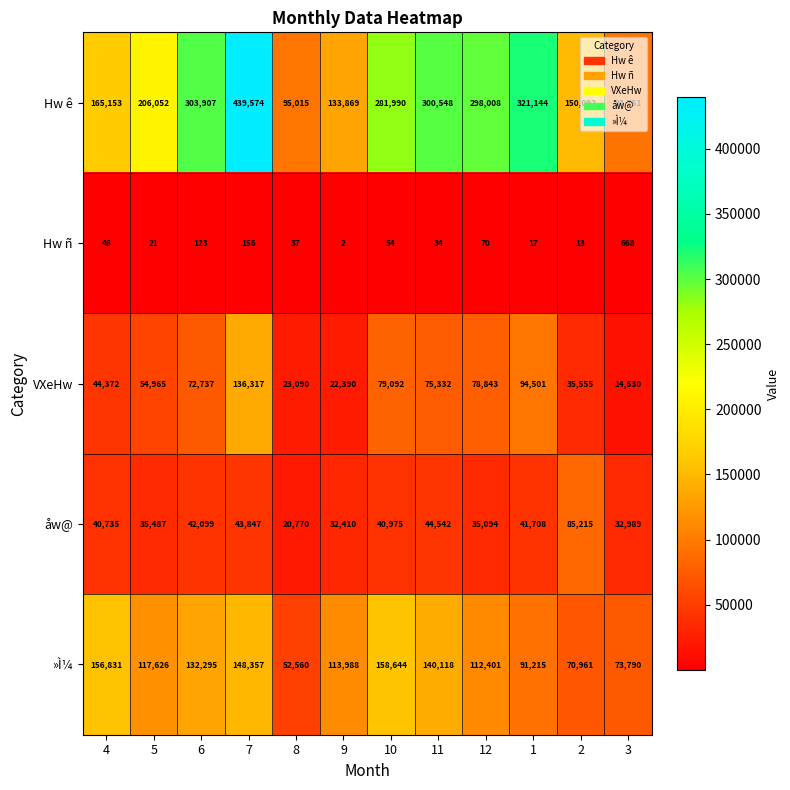

What is the greatest value displayed?

439574